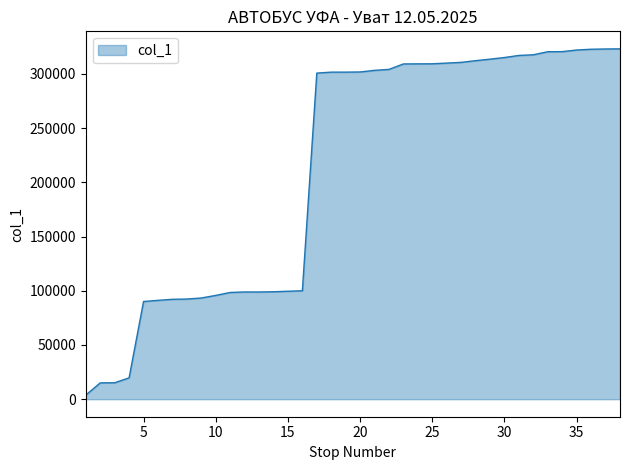

How many distinct data groups are displayed?

1